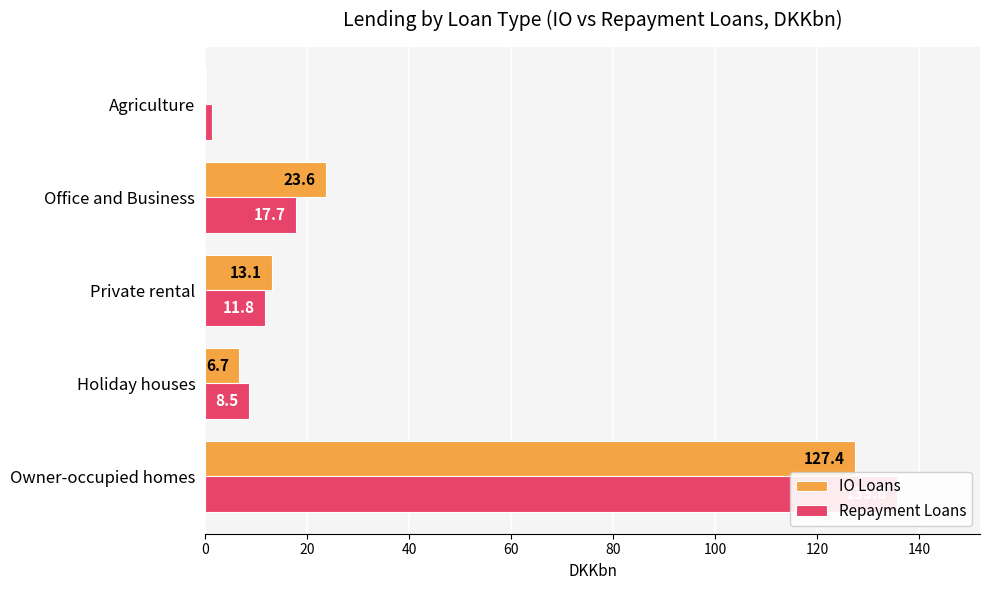

Reading left to right, transcribe all the data shown in this chart.

IO Loans: 127.4	6.7	13.1	23.6	0.2
Repayment Loans: 135.6	8.5	11.8	17.7	1.3